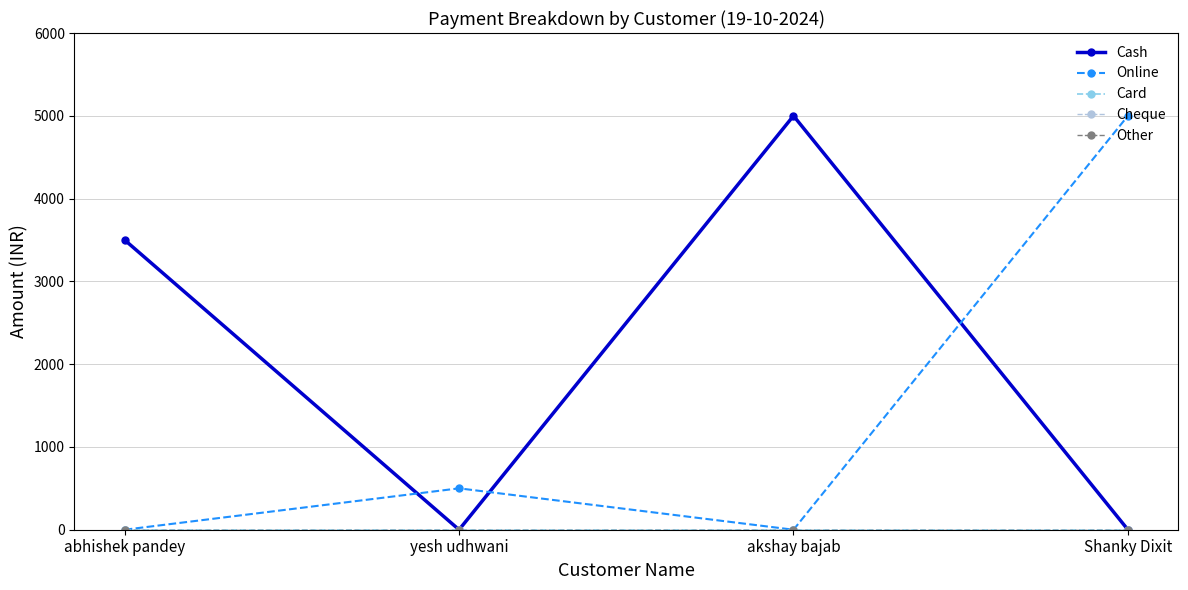

Reading right to left, what are all the values shown in this chart?

Cash: 0	5000	0	3500
Online: 5000	0	500	0
Card: 0	0	0	0
Cheque: 0	0	0	0
Other: 0	0	0	0